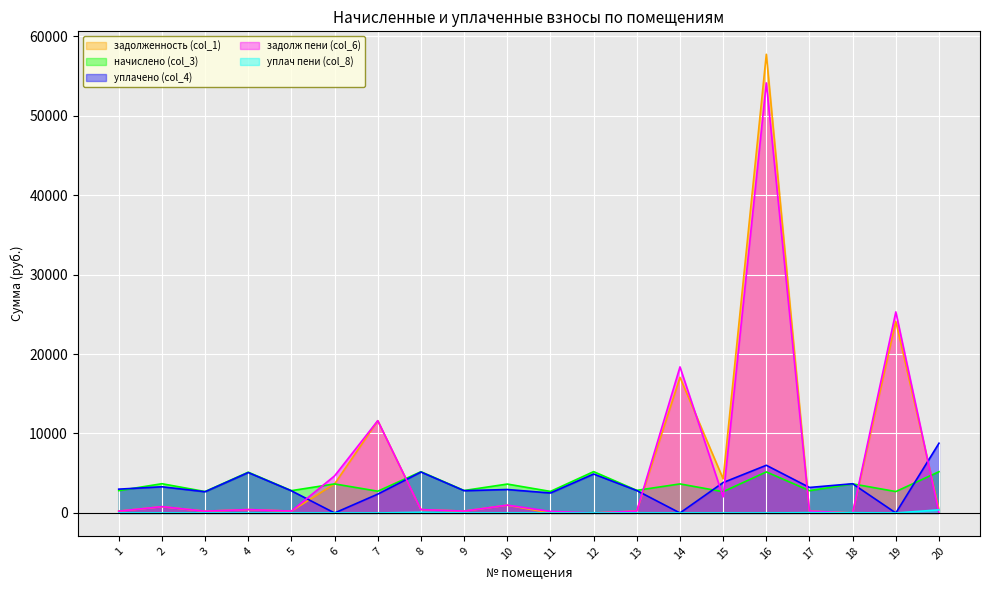

What is the spread (max minus min) of values at 5?

2809.9